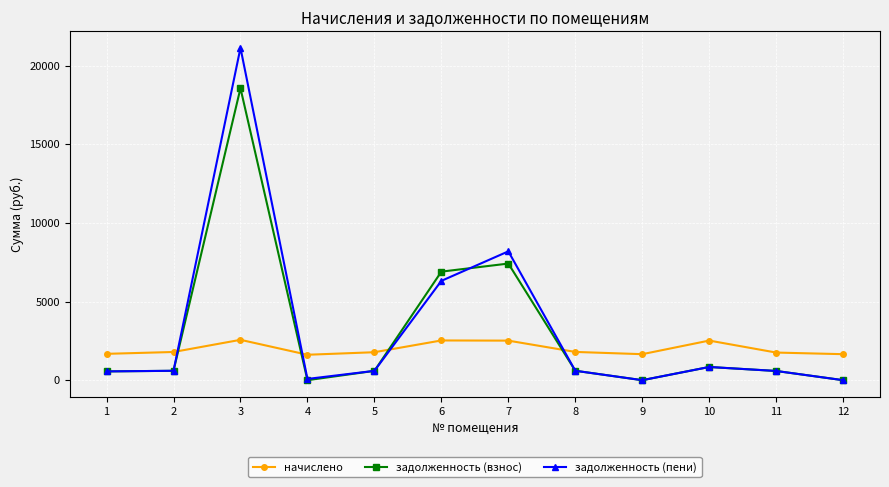

Between 6 and 9, which series saw the biggest shift?

задолженность (взнос)